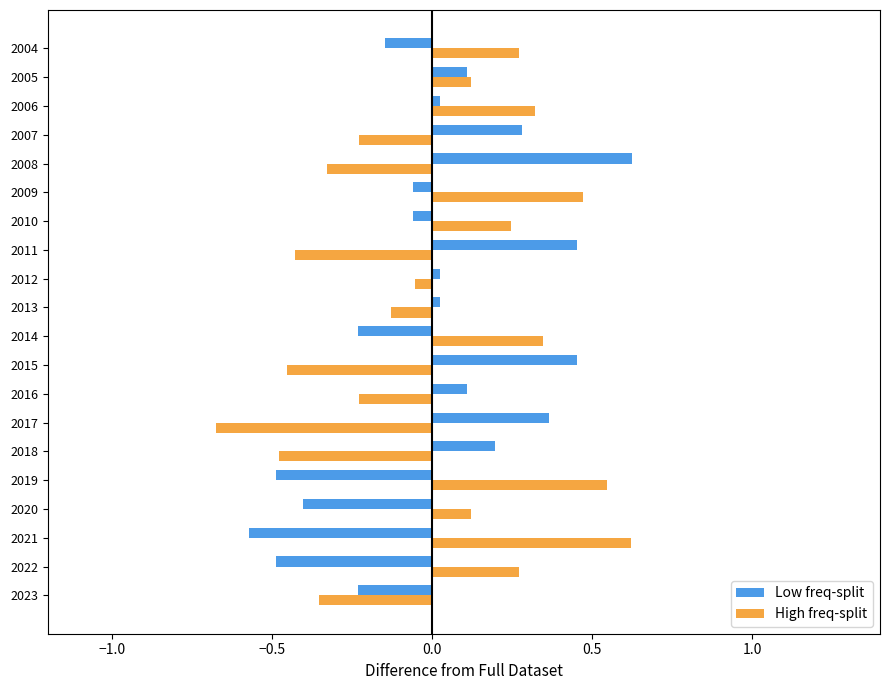

At how many categories does at least one series exceed 0?

19